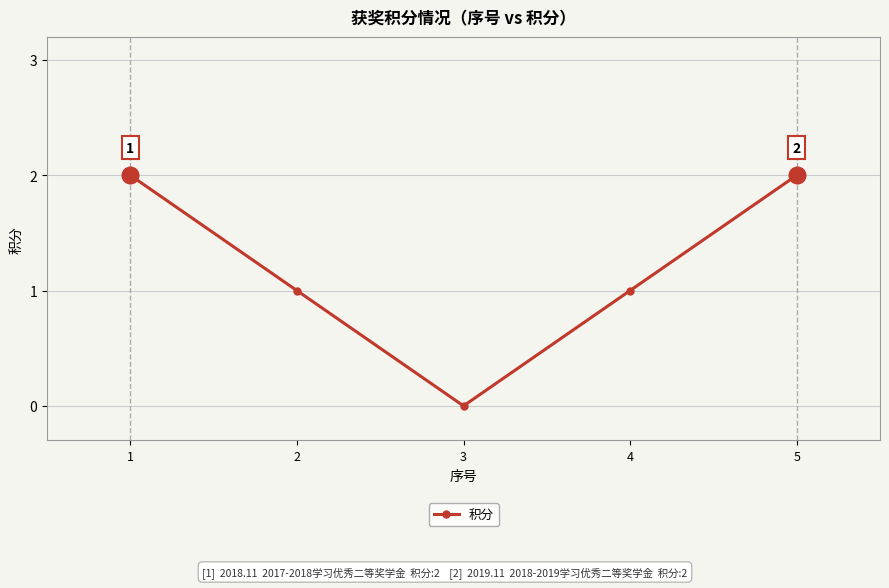

What is the average value?

1